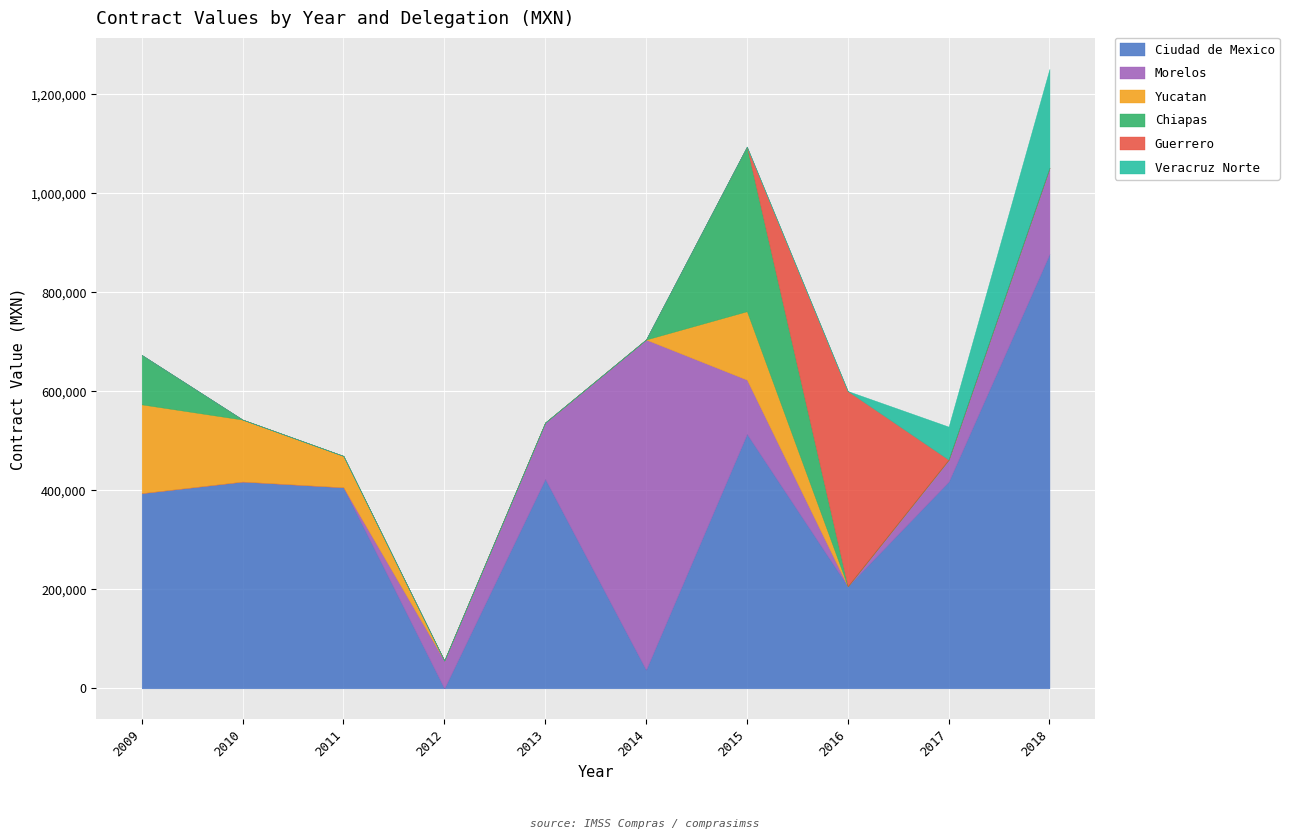

Is the value of Yucatan at 2010 greater than the value of Morelos at 2017?

Yes